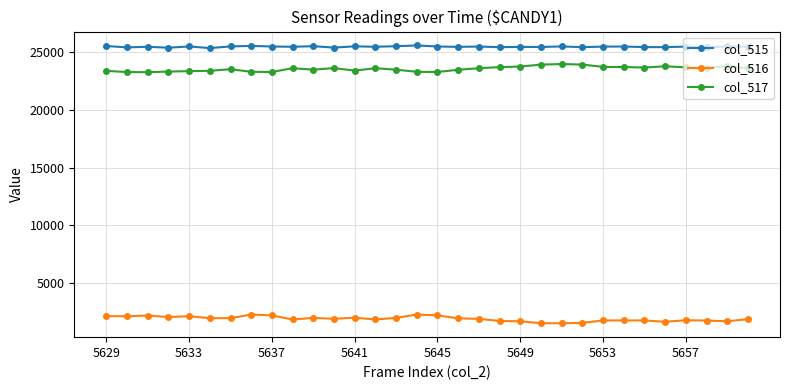

What is the value of the col_516 point at the 30th from the left?

1762